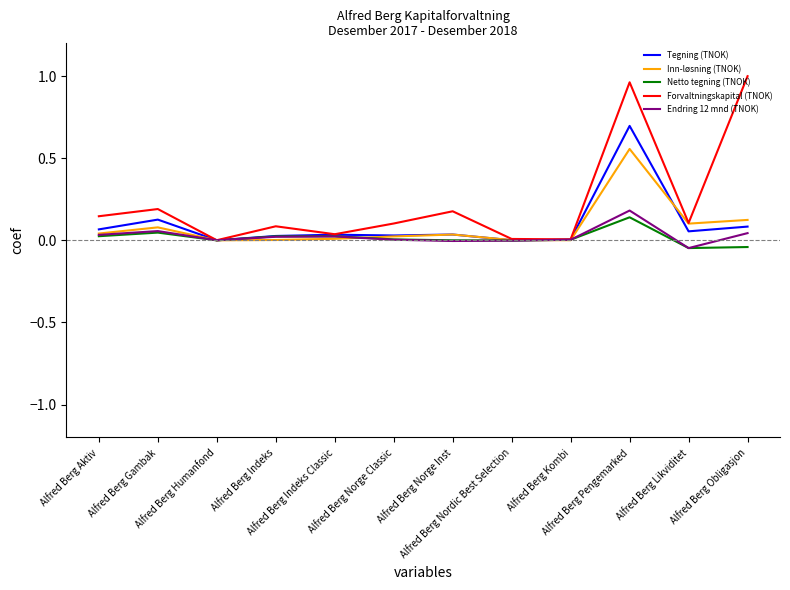

What position from the left is Alfred Berg Likviditet?

11